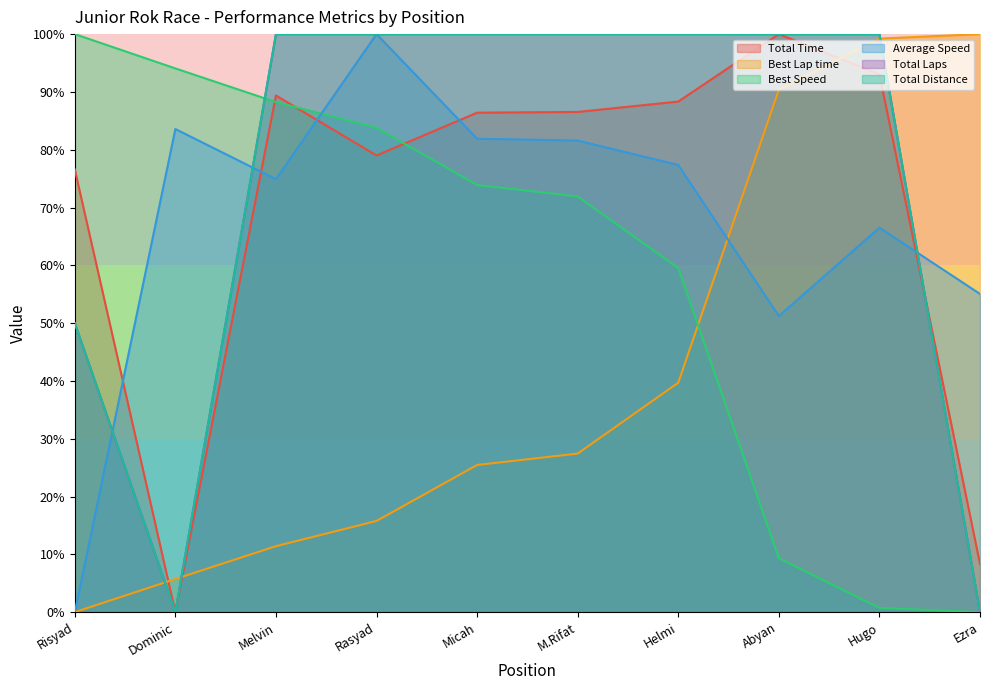

At how many categories does at least one series exceed 63?

10